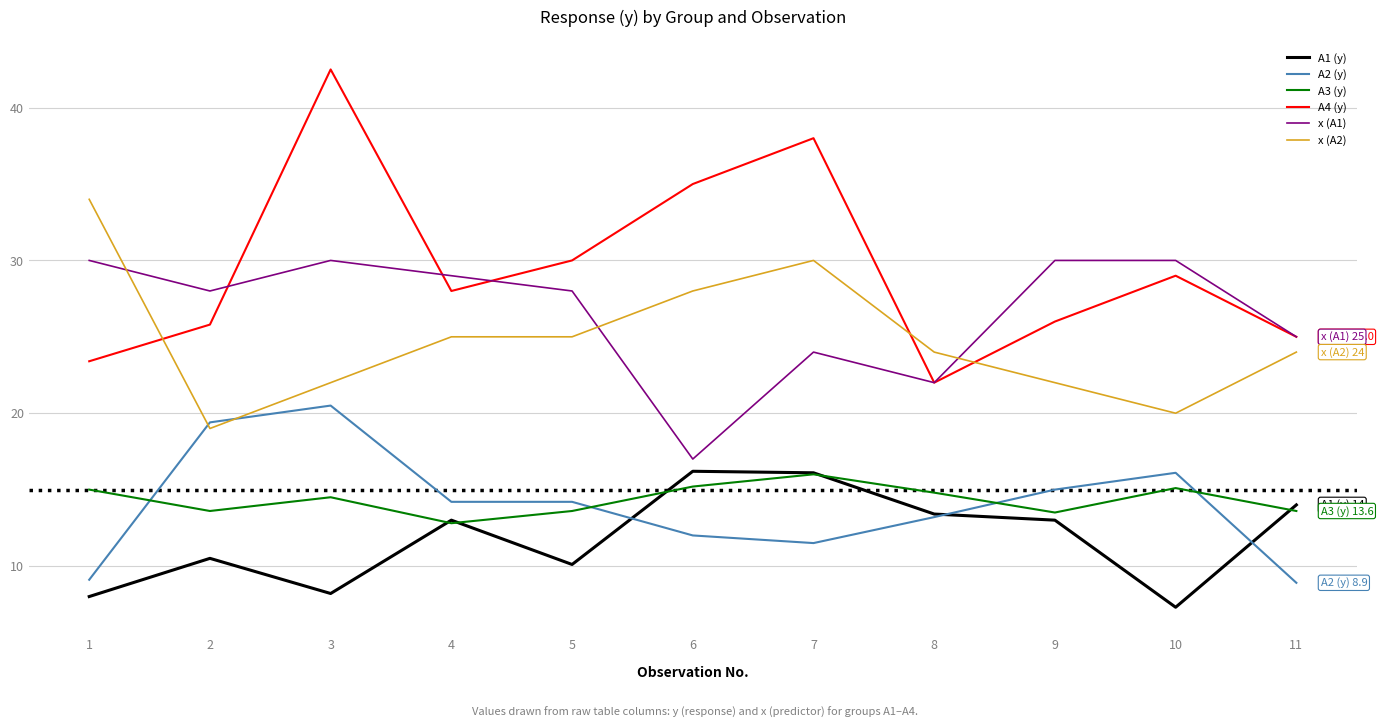

Count the number of categories in the chart.

11